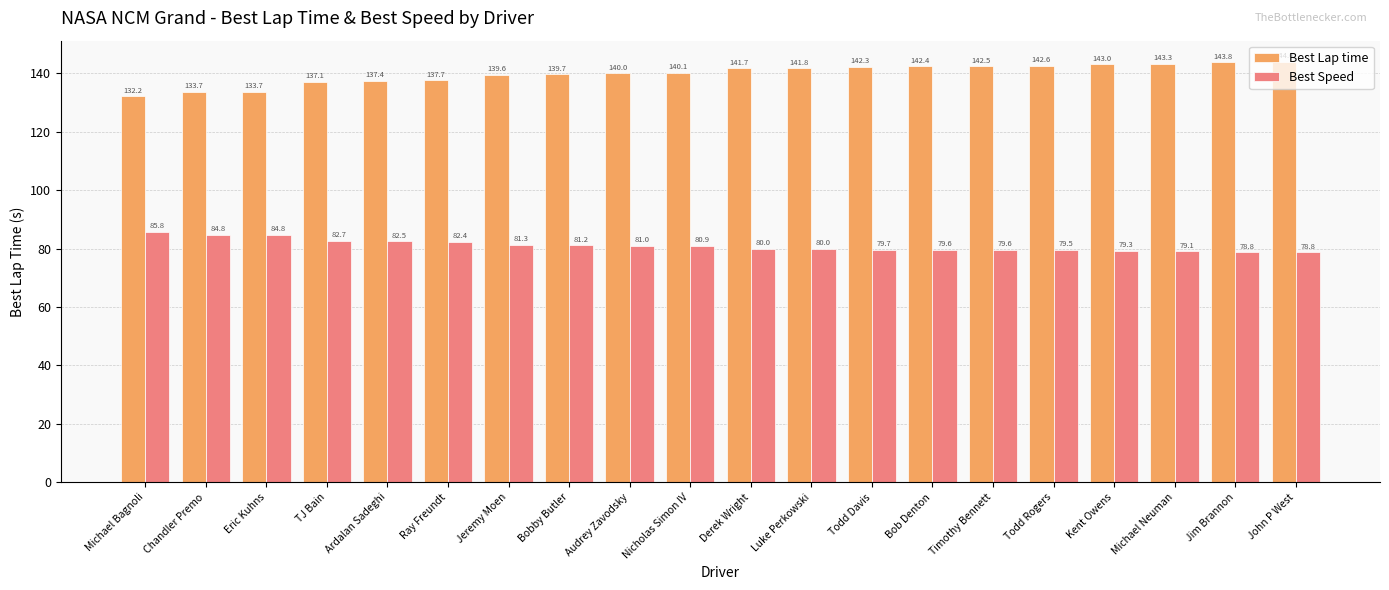

What is the label of the 3rd bar from the left?

Eric Kuhns